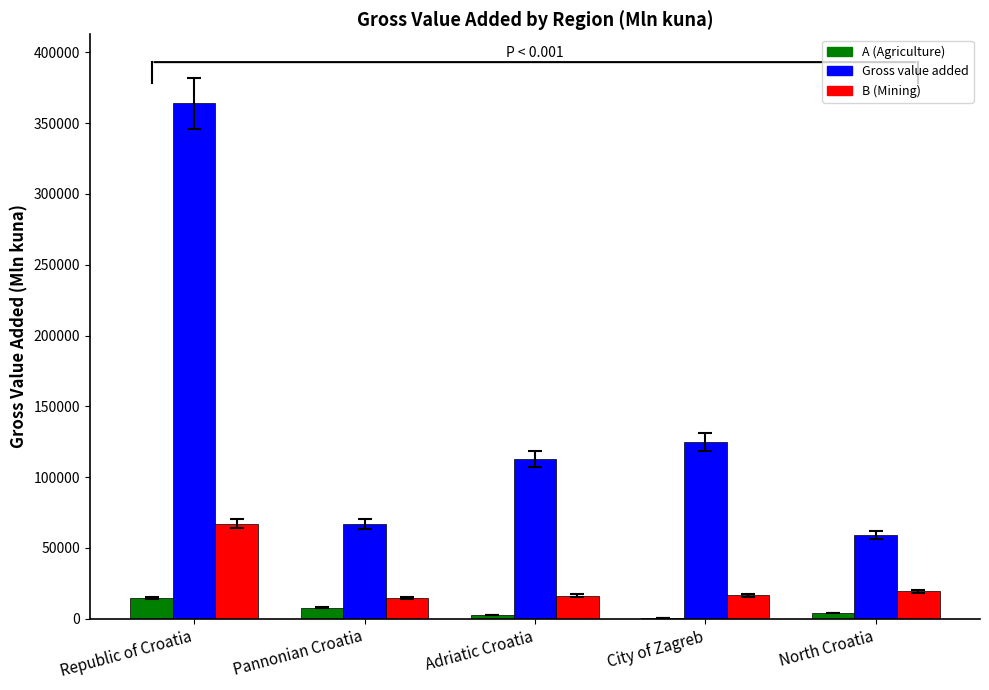

Which series changed the most between Adriatic Croatia and City of Zagreb?

Gross value added